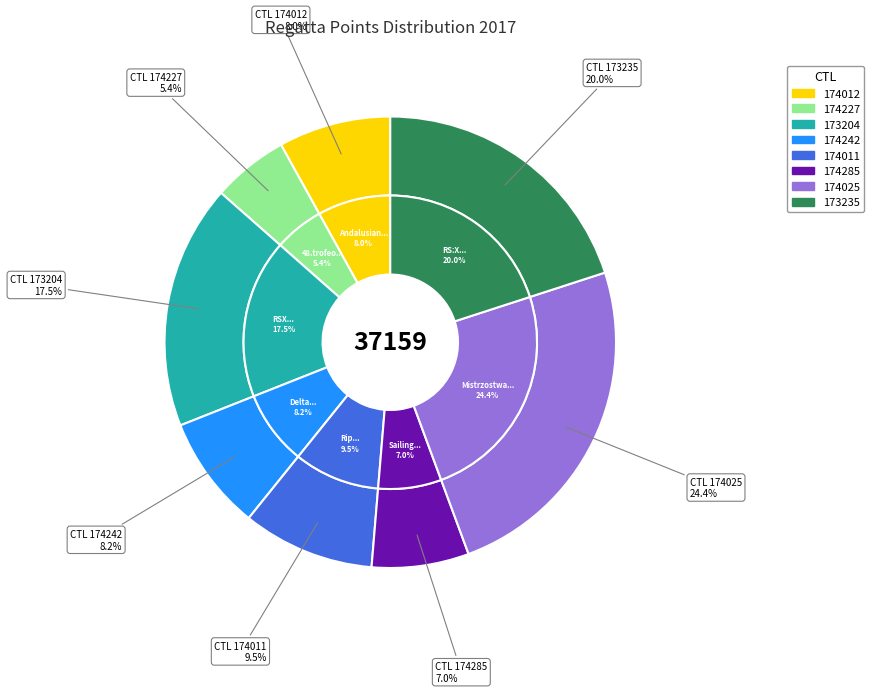

Rank the categories by value from highest to lowest.

174025, 173235, 173204, 174011, 174242, 174012, 174285, 174227